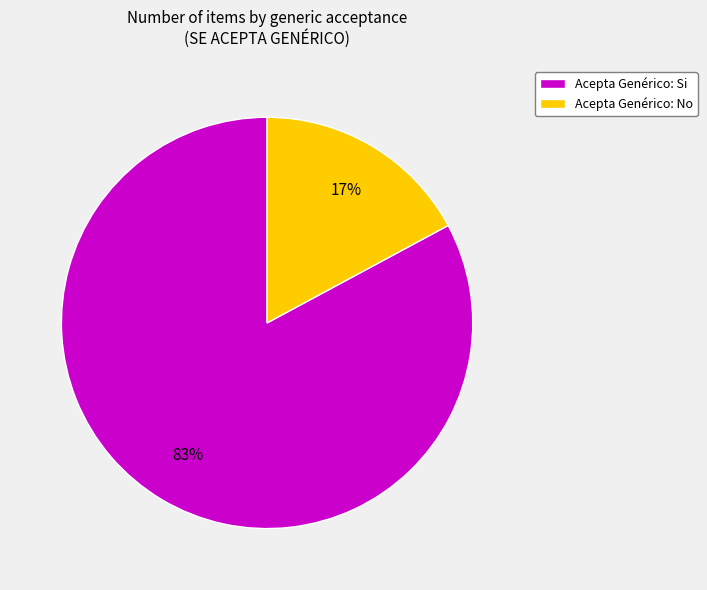

Is the sum of Acepta Genérico: Si and Acepta Genérico: No greater than half?

Yes